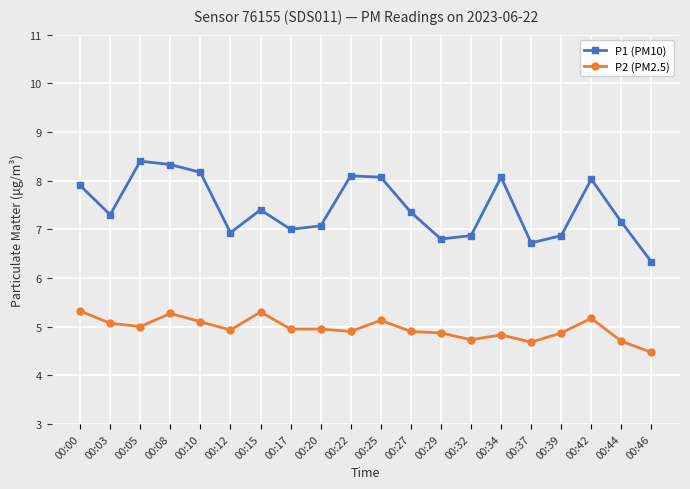

What is the difference between the maximum and minimum values in the P1 (PM10) series?

2.1